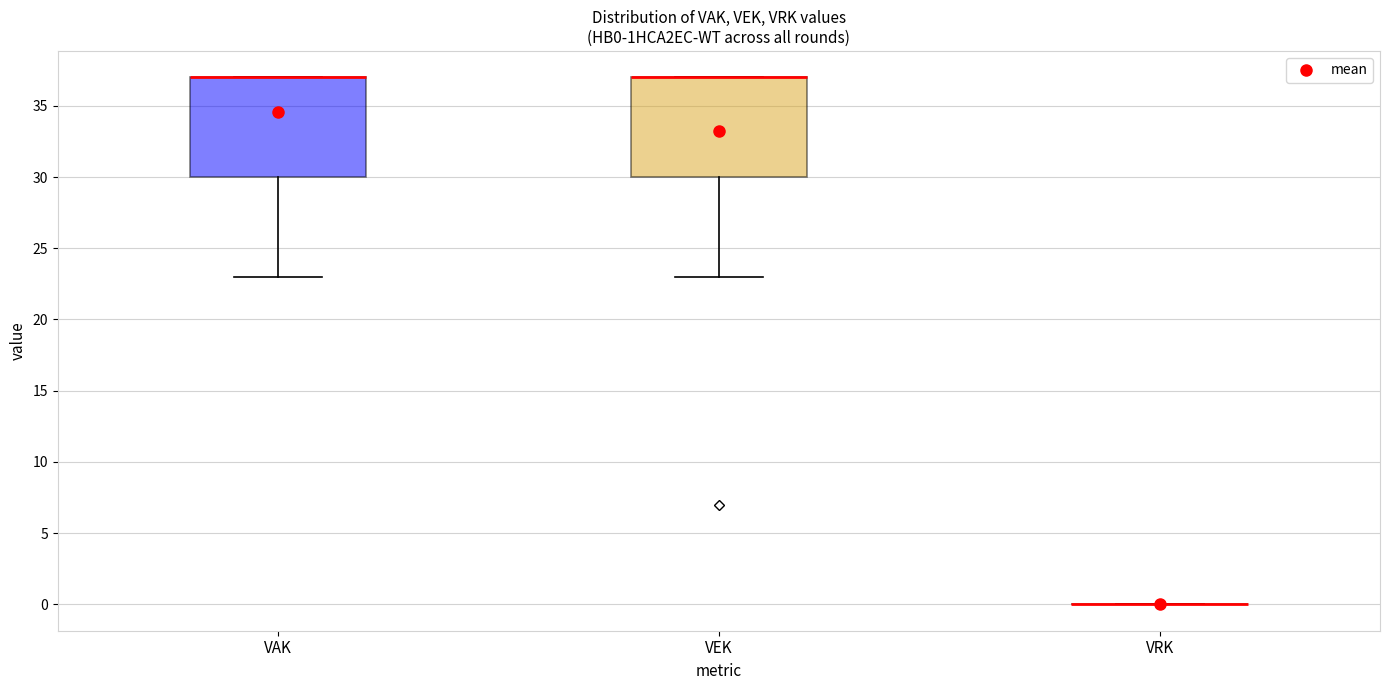

Where does the lower whisker of the box for VEK end on the y-axis? The values are not printed on the chart, so give them approximately, as read against the axis.

23